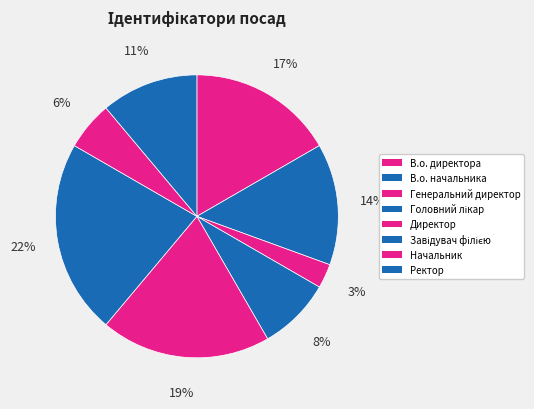

Approximately how many times larger is the value at Головний лікар compared to Начальник?

1.5